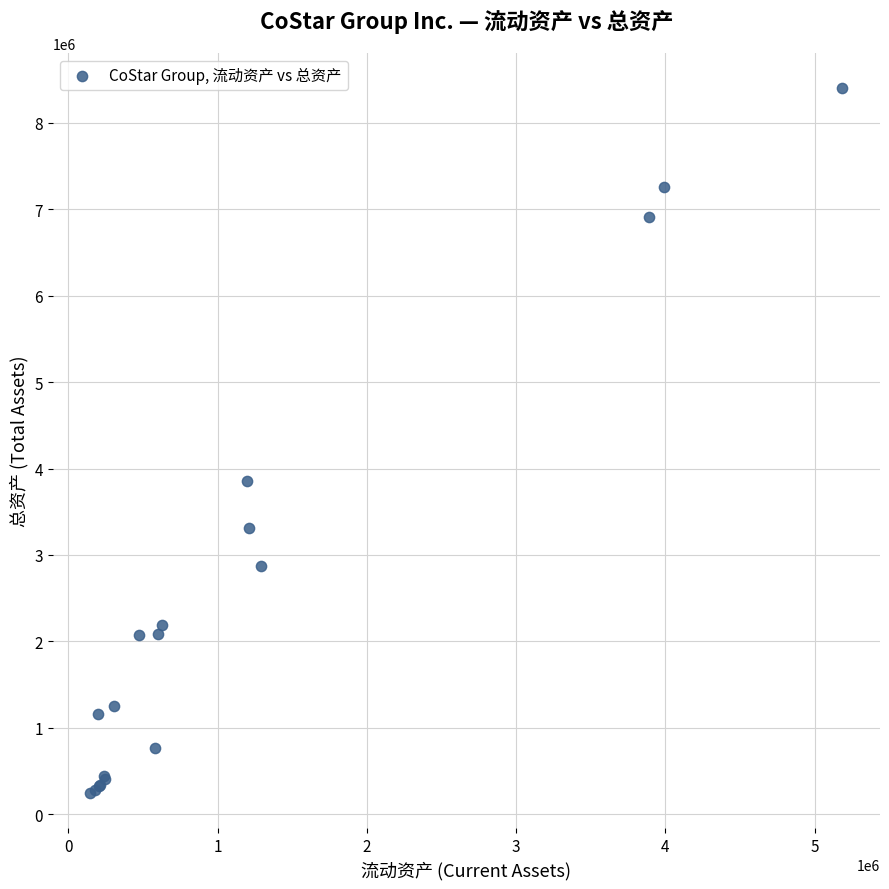

What Y value in the scatter plot is closest to 4325264?

3853986